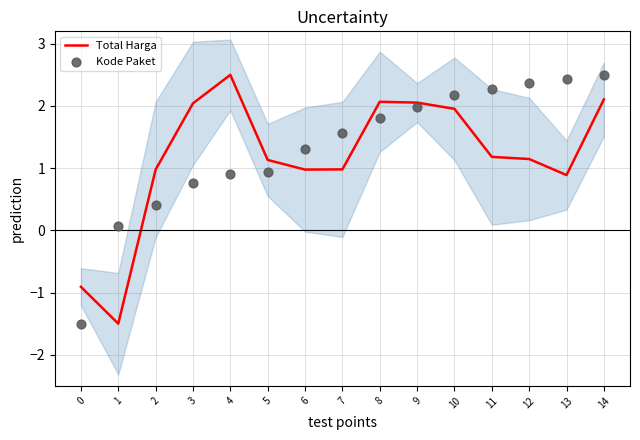

Which series contains the highest Y value?

Total Harga